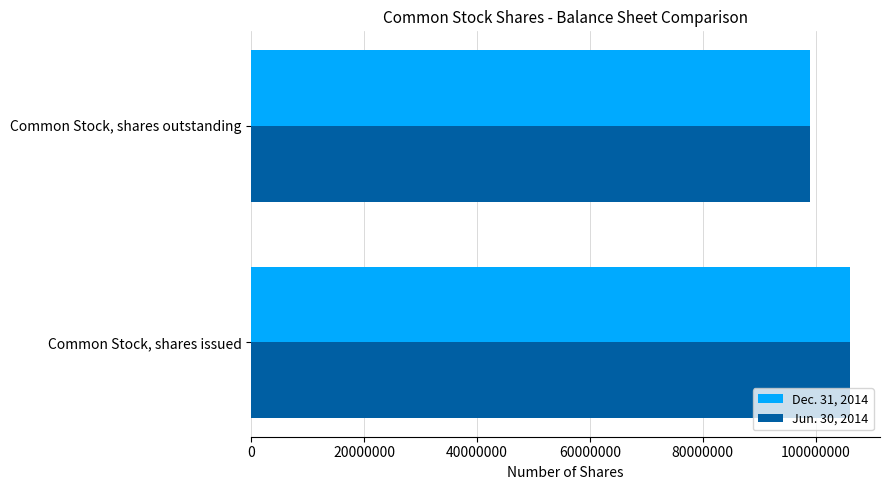

At which category is the sum across all series the highest?

Common Stock, shares issued